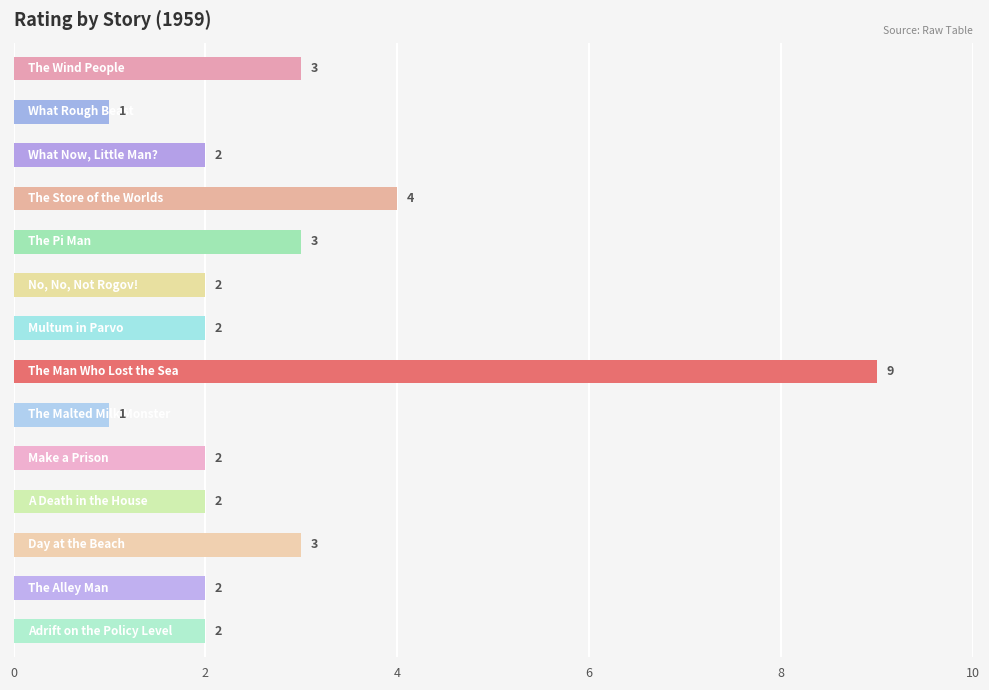

How many bars are there in total?

14